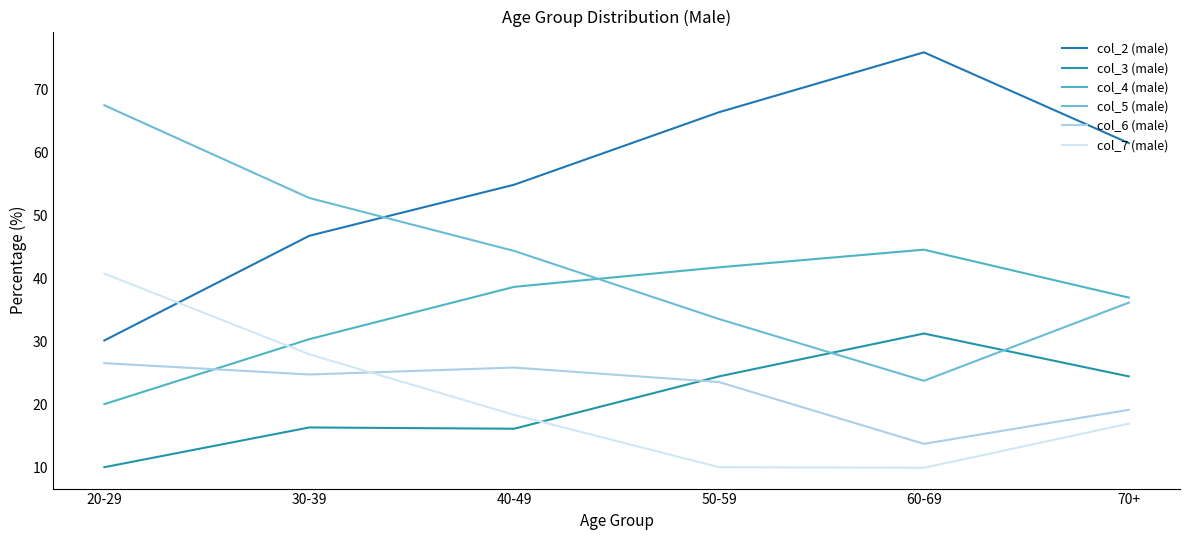

Reading left to right, what are all the values shown in this chart?

col_2 (male): 20-29=30.2	30-39=46.8	40-49=54.9	50-59=66.4	60-69=75.9	70+=61.5
col_3 (male): 20-29=10.1	30-39=16.4	40-49=16.2	50-59=24.5	60-69=31.3	70+=24.5
col_4 (male): 20-29=20.1	30-39=30.4	40-49=38.7	50-59=41.8	60-69=44.6	70+=37.0
col_5 (male): 20-29=67.5	30-39=52.8	40-49=44.4	50-59=33.6	60-69=23.8	70+=36.2
col_6 (male): 20-29=26.6	30-39=24.8	40-49=25.9	50-59=23.6	60-69=13.8	70+=19.2
col_7 (male): 20-29=40.8	30-39=28.0	40-49=18.4	50-59=10.1	60-69=10.0	70+=17.0